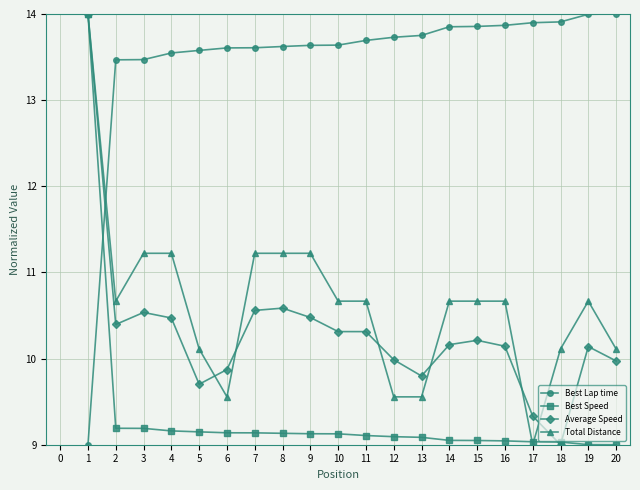

What is the minimum value shown in the chart?

9.0